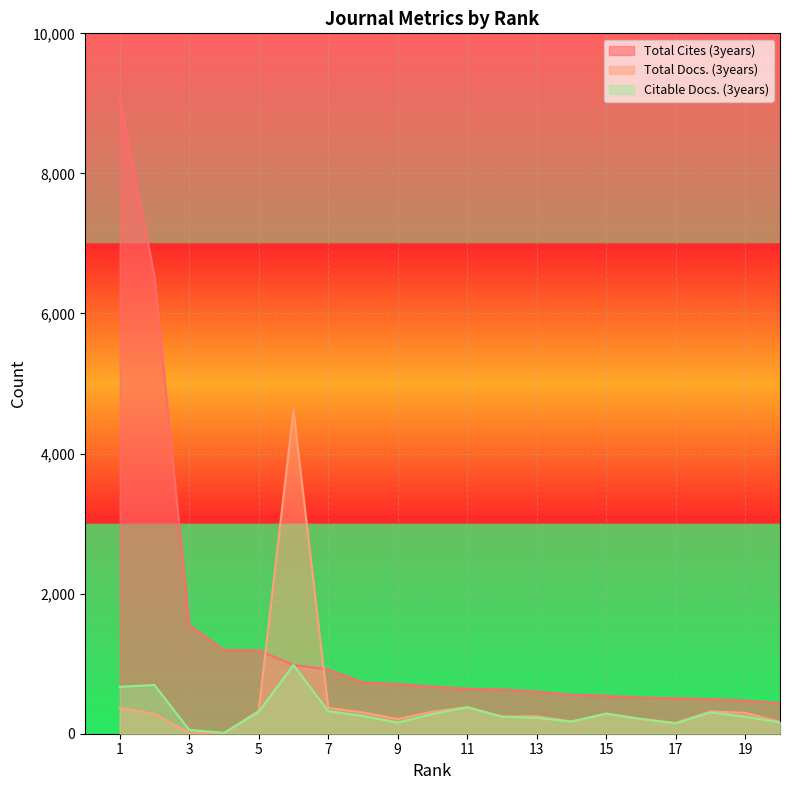

Between 10 and 1, which is larger?

1